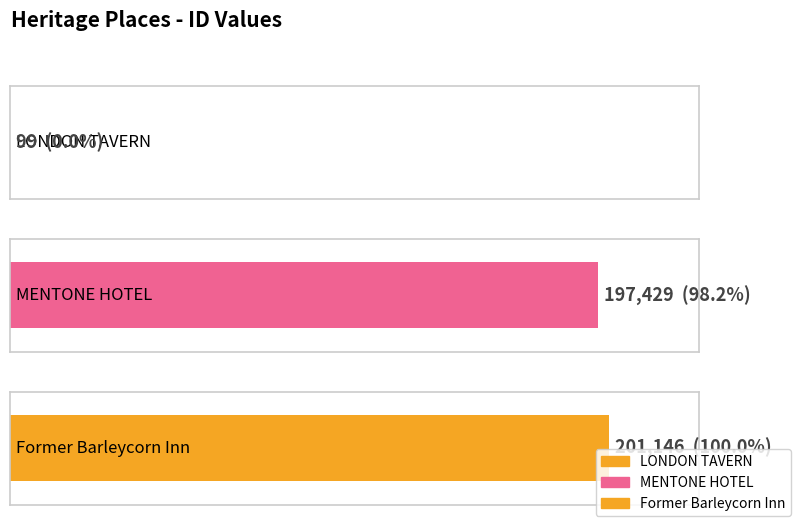

Rank the categories by value from highest to lowest.

Former Barleycorn Inn, MENTONE HOTEL, LONDON TAVERN